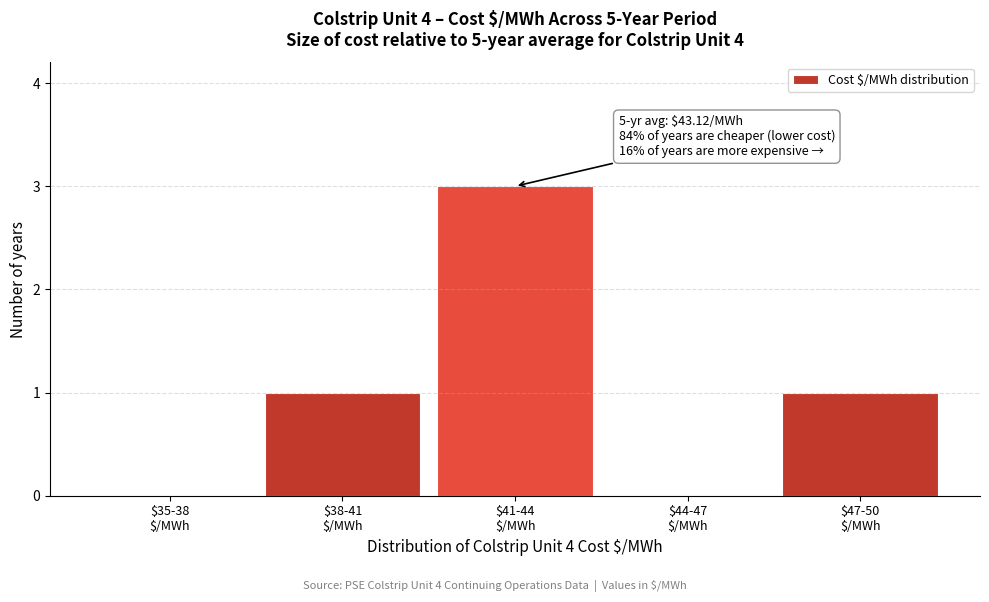

What is the sum of all values?

5